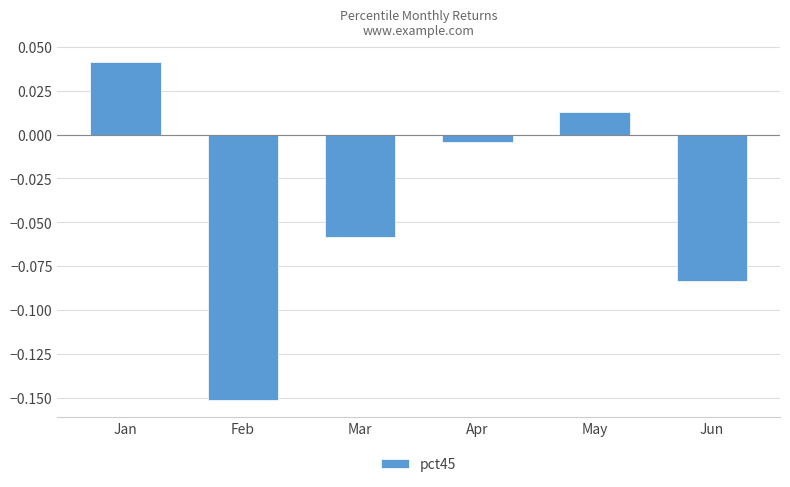

Are the bars horizontal?

No